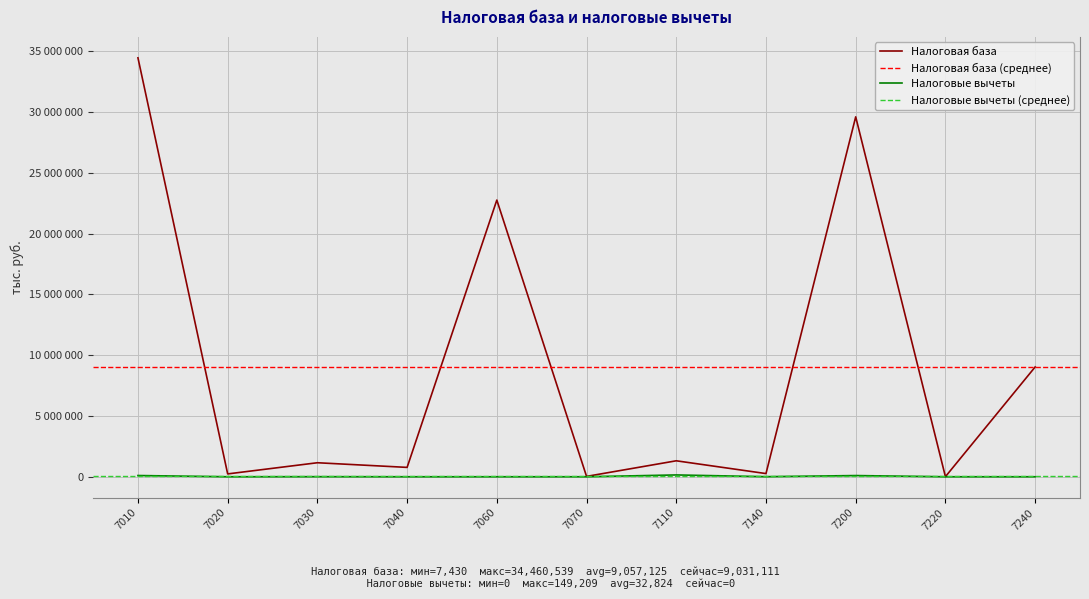

How many data points in Налоговые вычеты are less than 154?

5